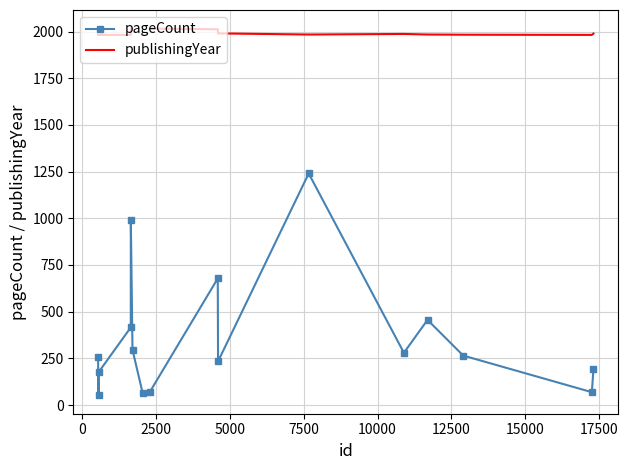

What is the value of the pageCount point at the 14th from the left?

265